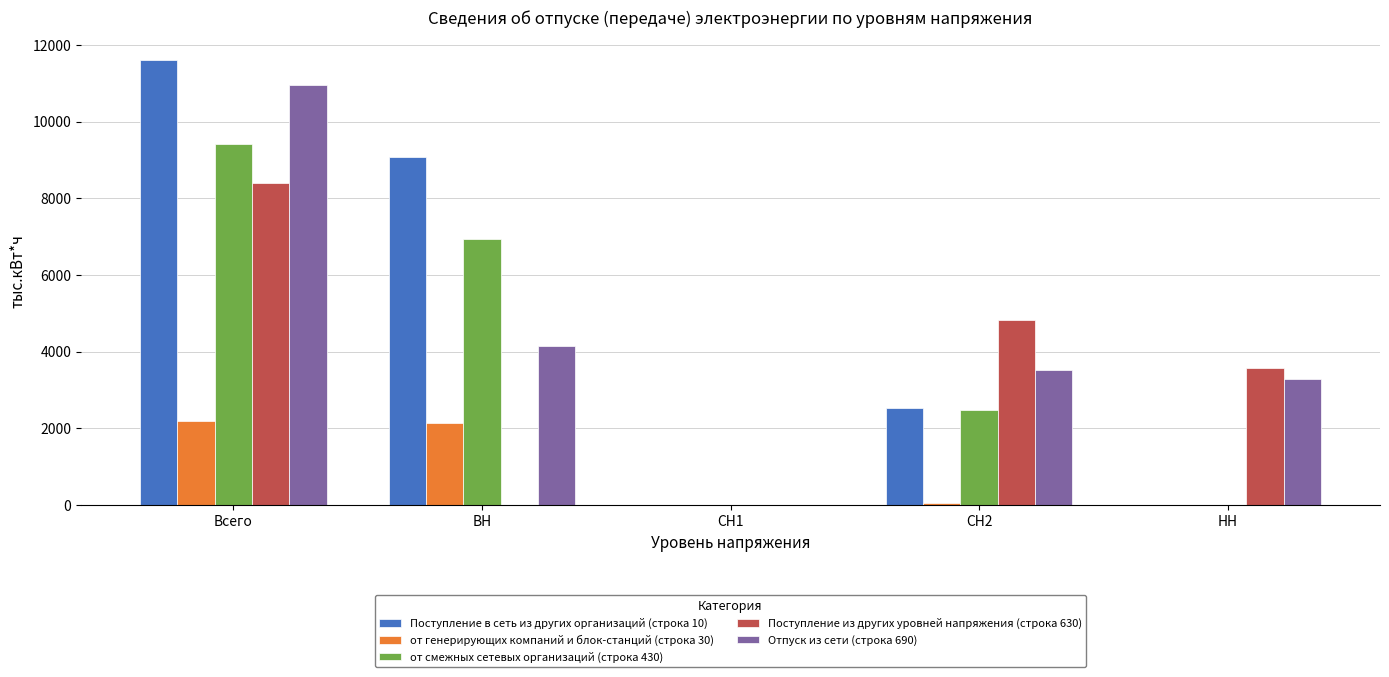

Which series changed the most between СН1 and НН?

Поступление из других уровней напряжения (строка 630)